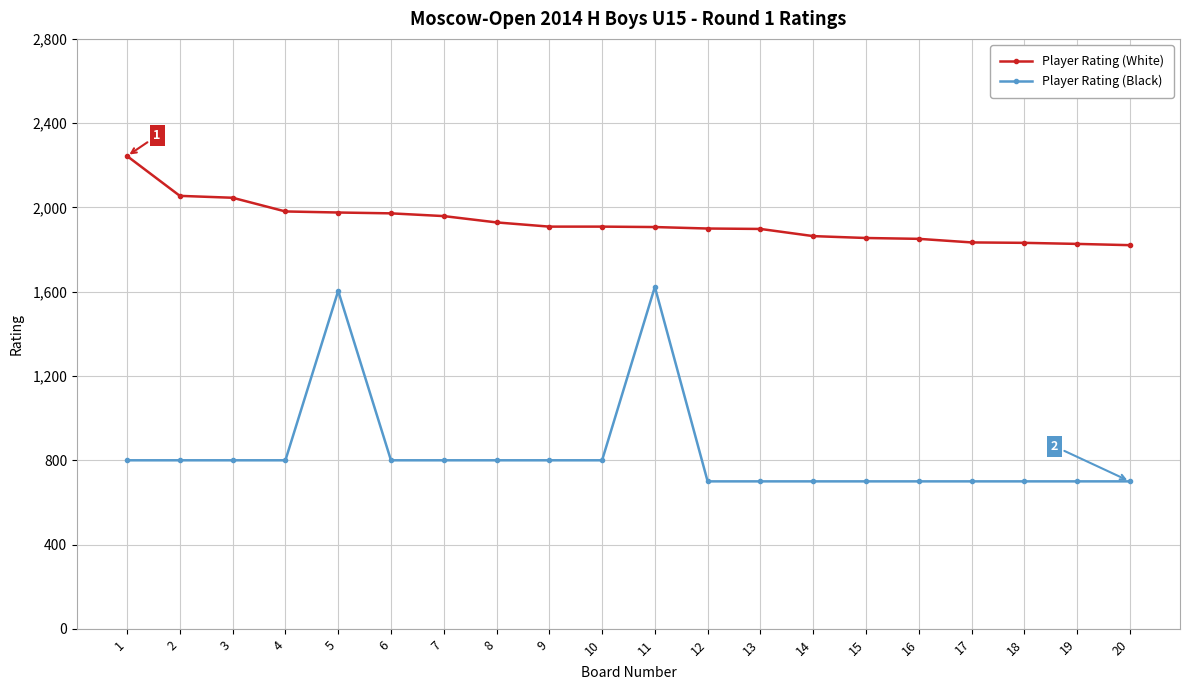

True or false: Player Rating (Black) and Player Rating (White) cross at least once.

False